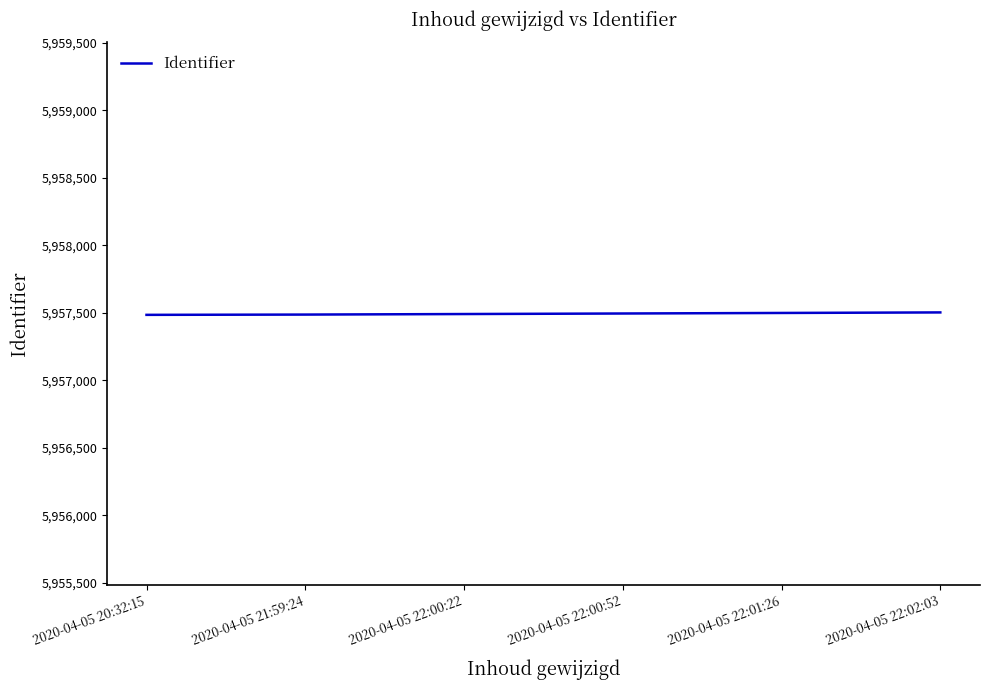

What is the minimum value shown in the chart?

5957485